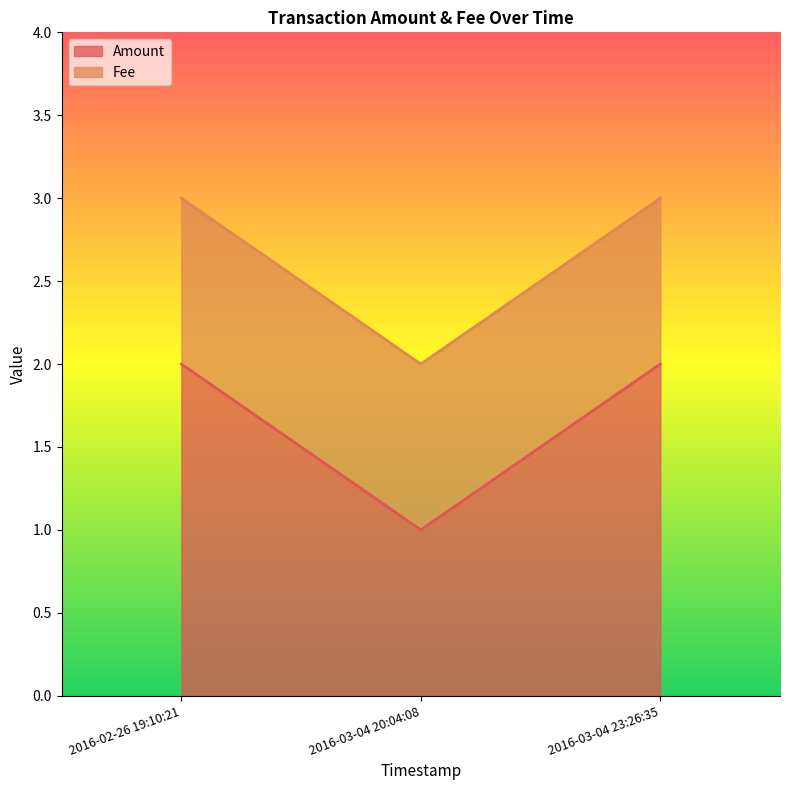

The Amount series shows 2 at 2016-02-26 19:10:21. True or false?

True